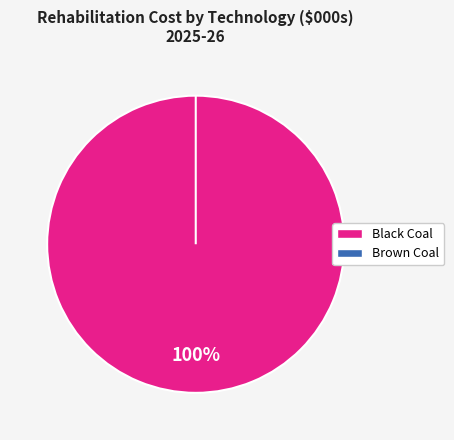

To the nearest percent, what is the average slice percentage?

10%